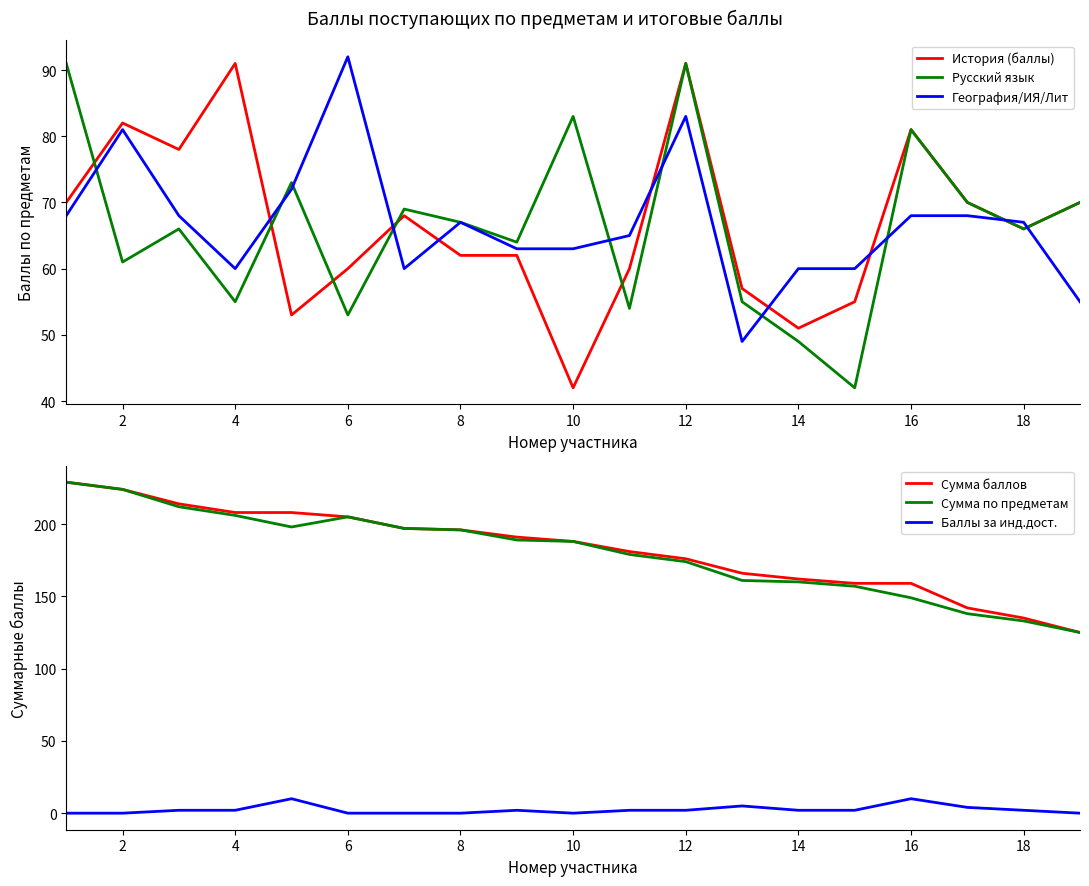

In Русский язык, how many points are lower than both neighbors (excluding endpoints)?

7